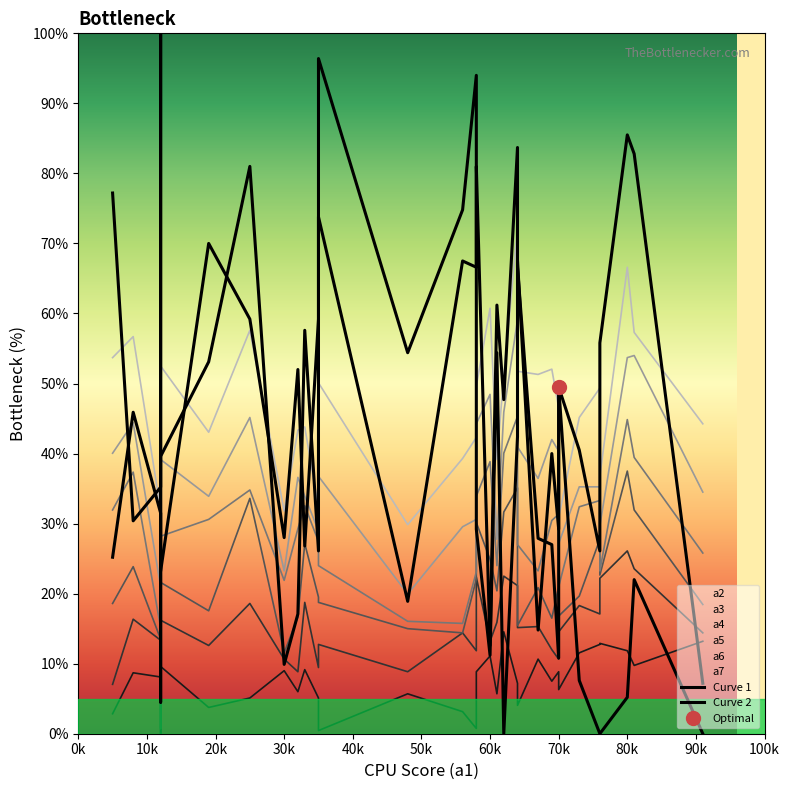

After their last crossing, which series has the higher values: Curve 2 or Curve 1?

Curve 2